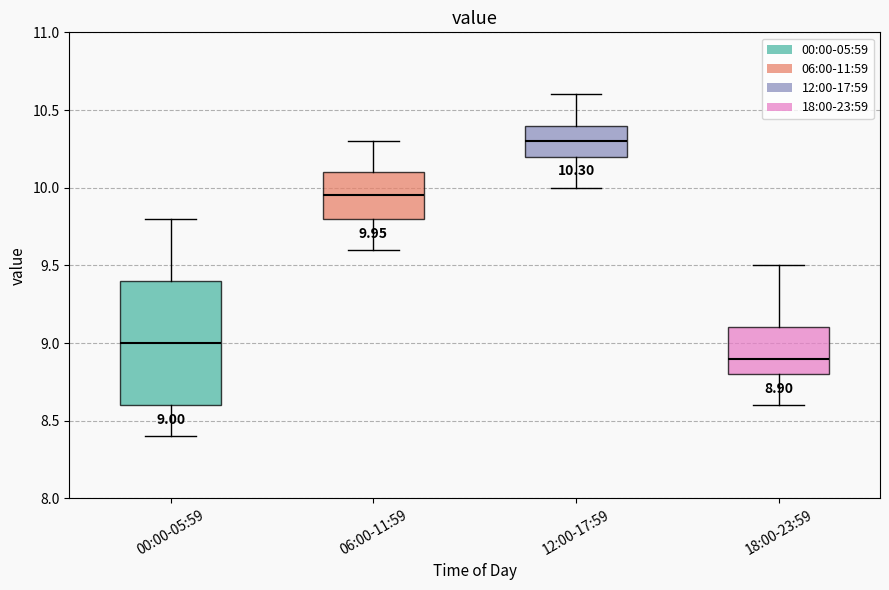

Comparing the boxes themselves (not the whiskers), which one is the tallest?

00:00-05:59